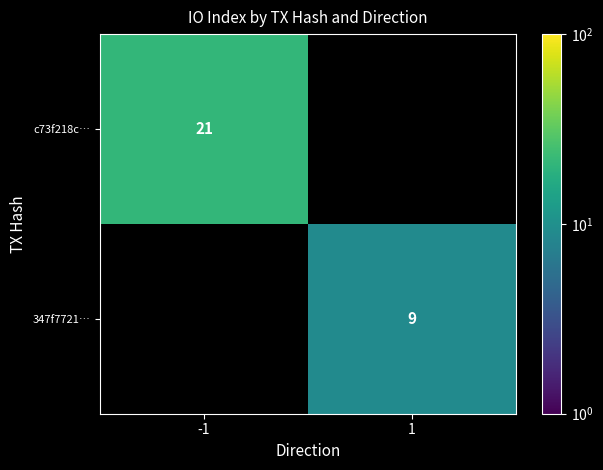

At how many categories does at least one series exceed 18?

1